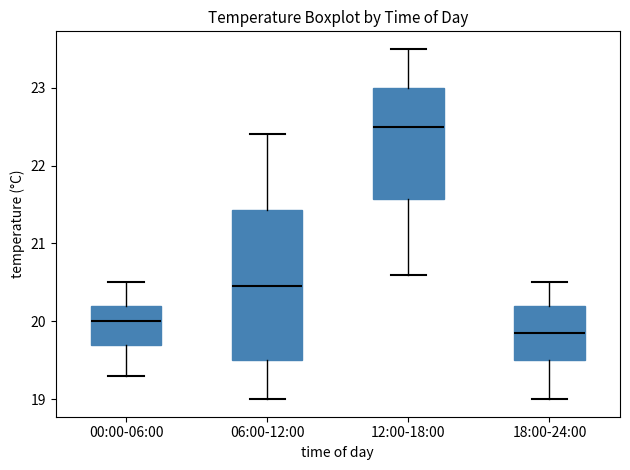

Reading left to right, transcribe this box plot: for each box, give where its median line is, the range the box spans, and where its two whiskers end, as read against the y-axis. The values are not printed on the chart, so give them approximately, as read against the axis.

00:00-06:00: median 20.0, box 19.7 to 20.2, whiskers 19.3 to 20.5
06:00-12:00: median 20.5, box 19.5 to 21.4, whiskers 19.0 to 22.4
12:00-18:00: median 22.5, box 21.6 to 23.0, whiskers 20.6 to 23.5
18:00-24:00: median 19.9, box 19.5 to 20.2, whiskers 19.0 to 20.5